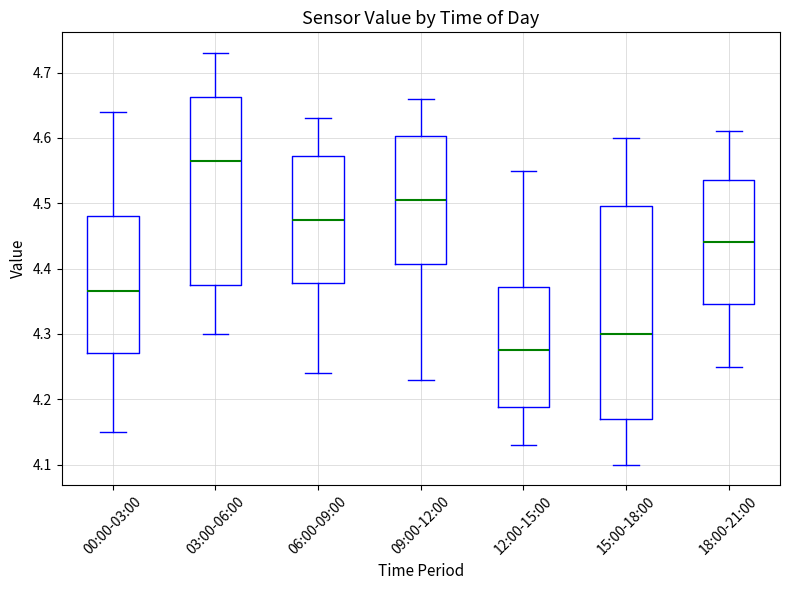

Which box's median line is the highest?

03:00-06:00